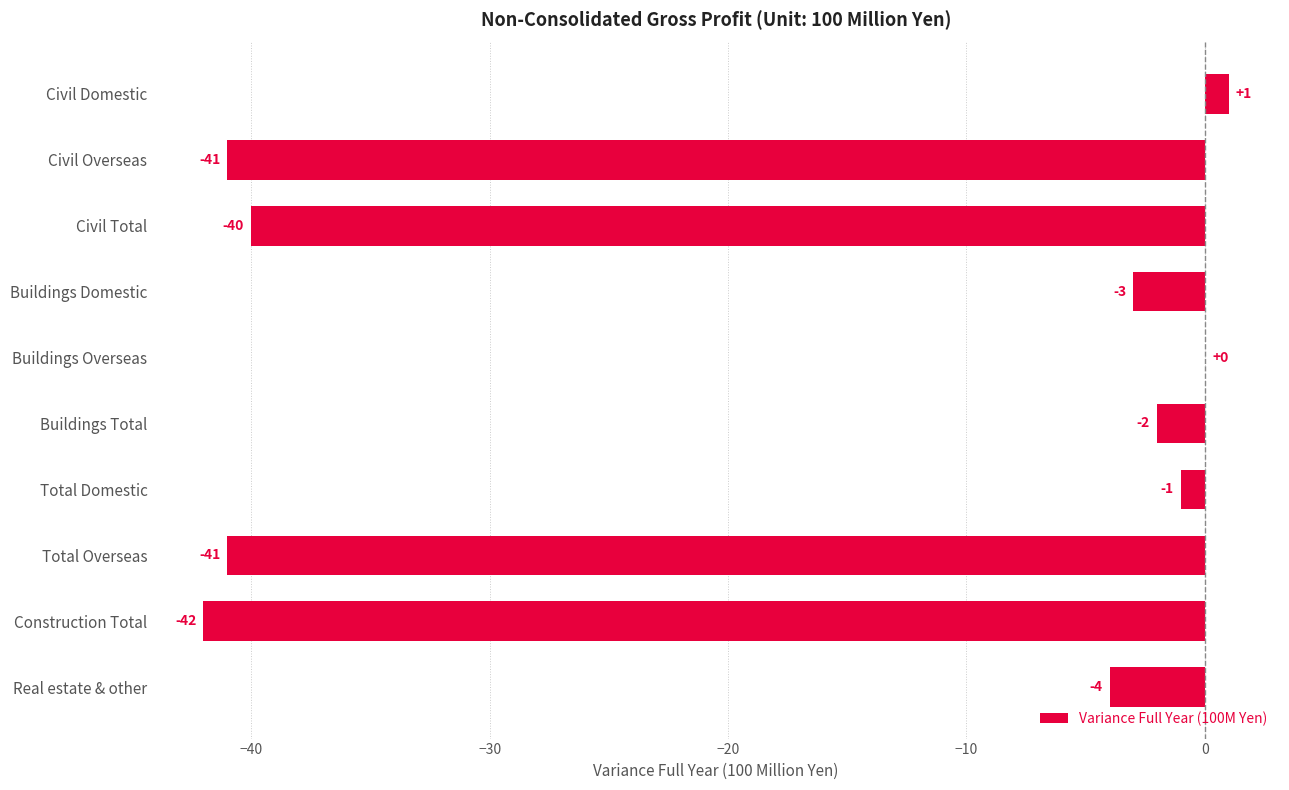

How many categories are shown in the chart?

10